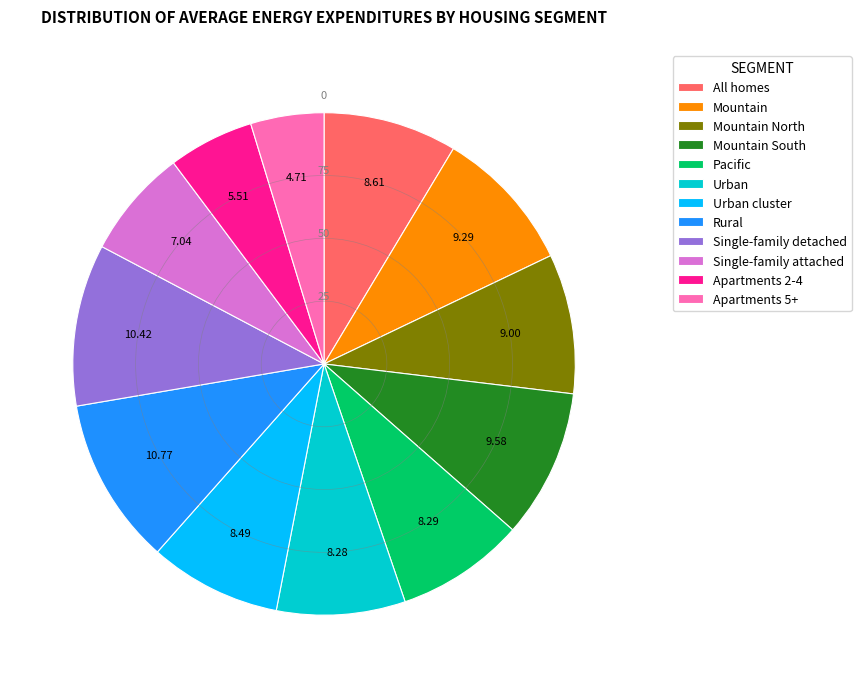

Do Urban and Mountain North together represent more than half of the pie?

No